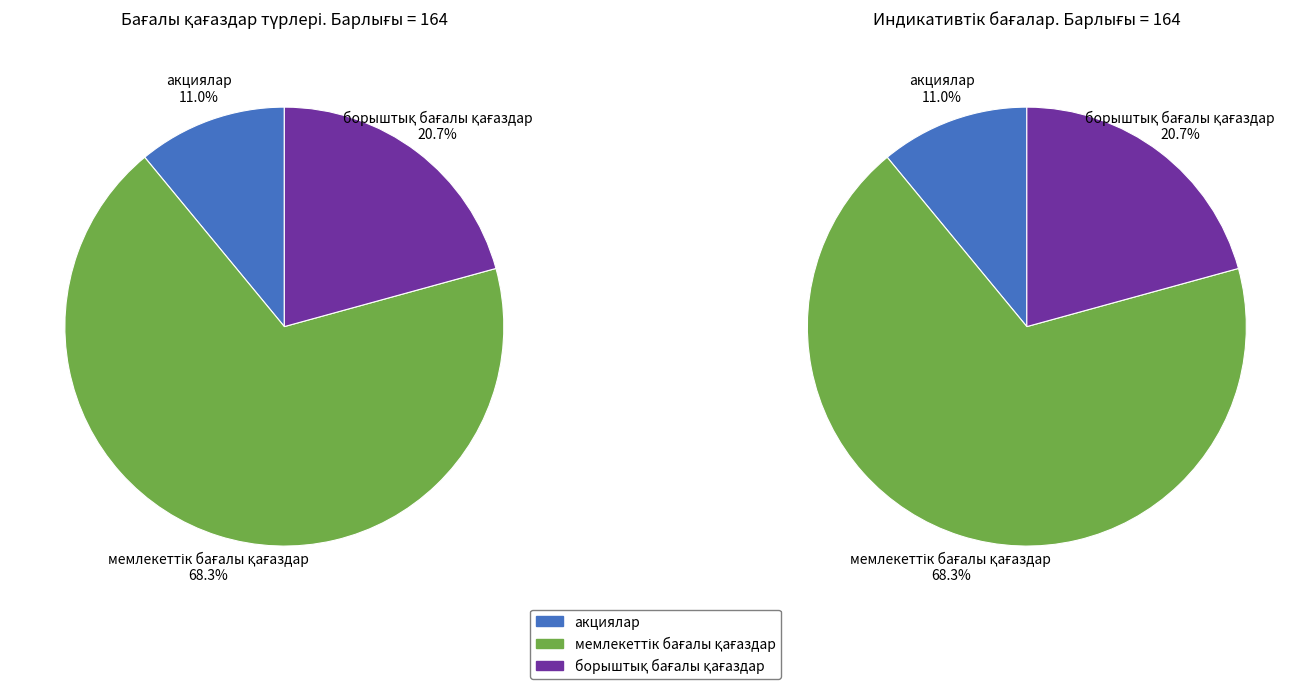

To the nearest percent, what is the difference between the акциялар and мемлекеттік бағалы қағаздар slice percentages?

57%